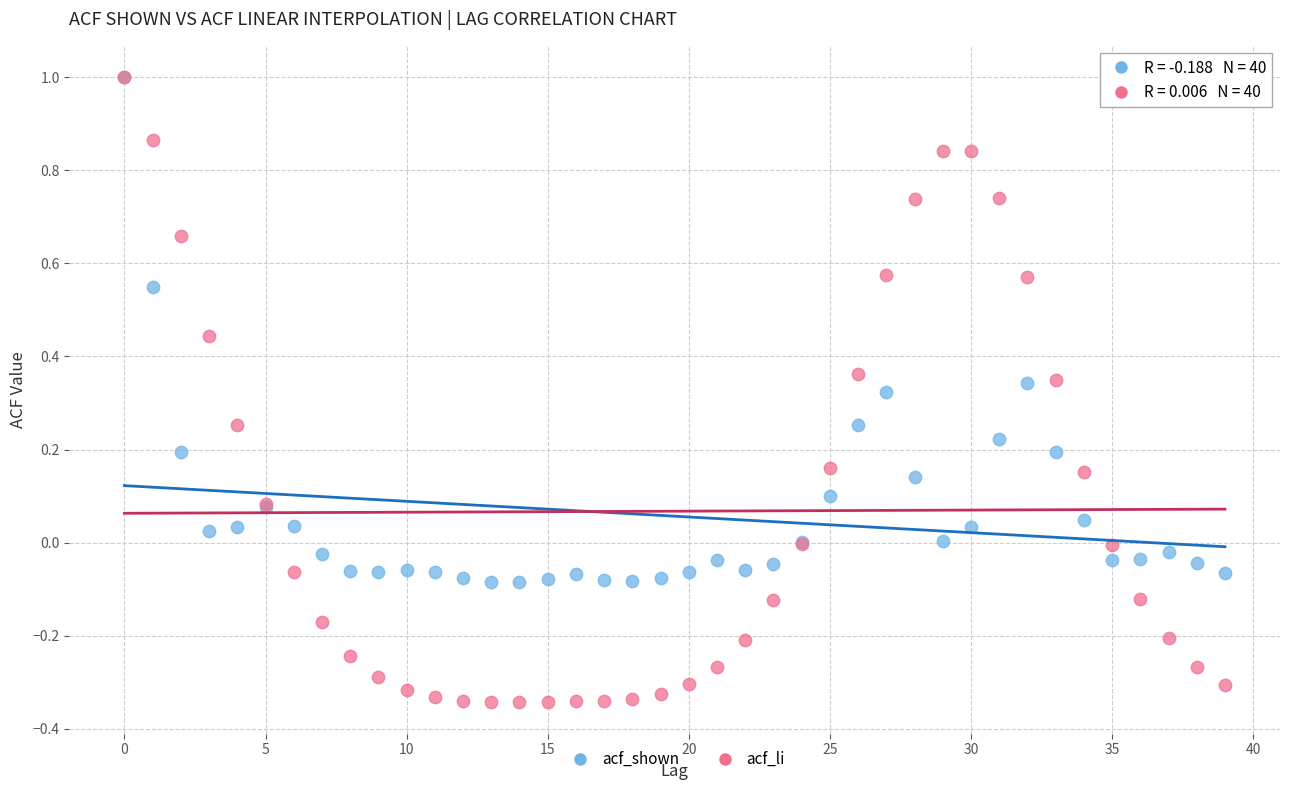

What are all the series names shown in the legend?

acf_shown, acf_li